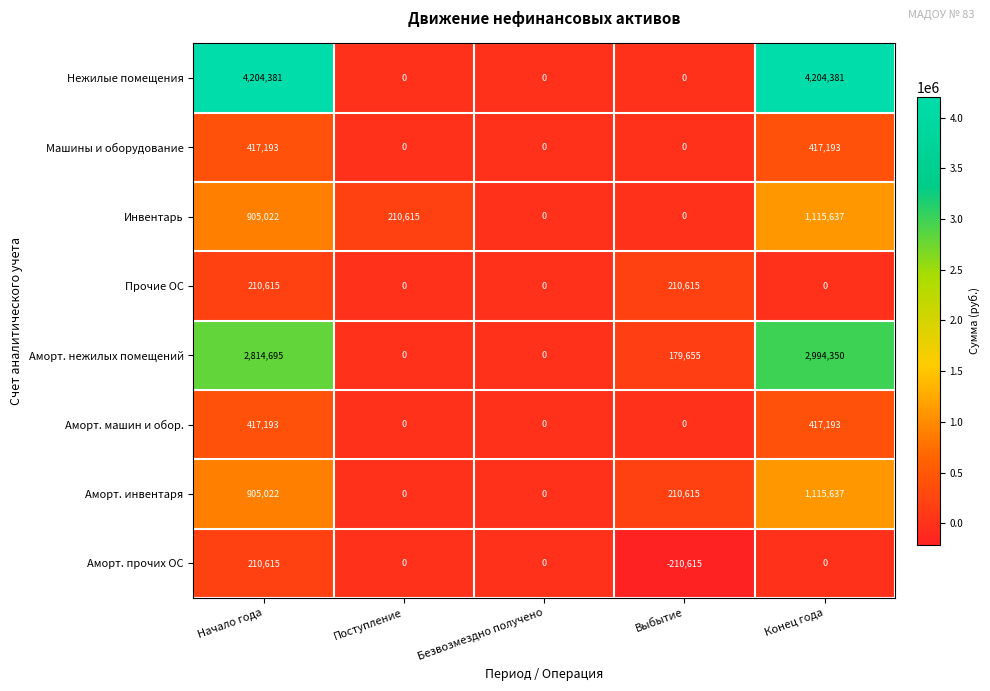

What is the smallest value displayed?

-210615